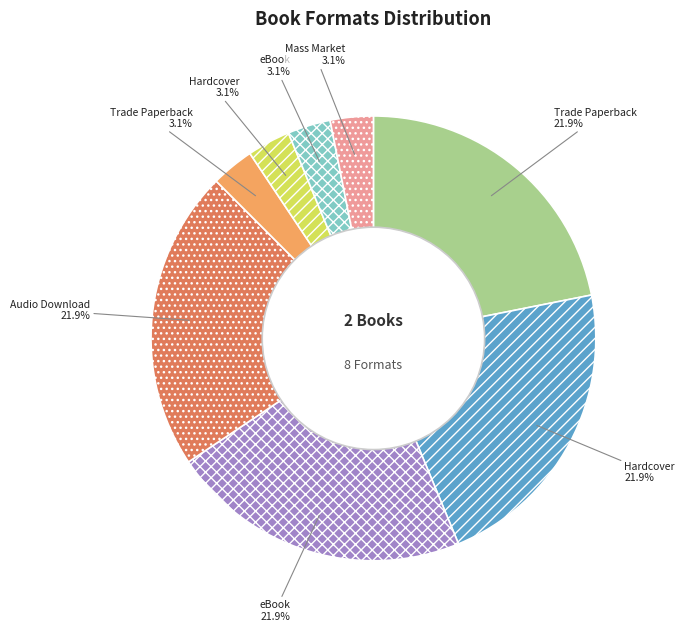

Does any single category account for the majority?

No